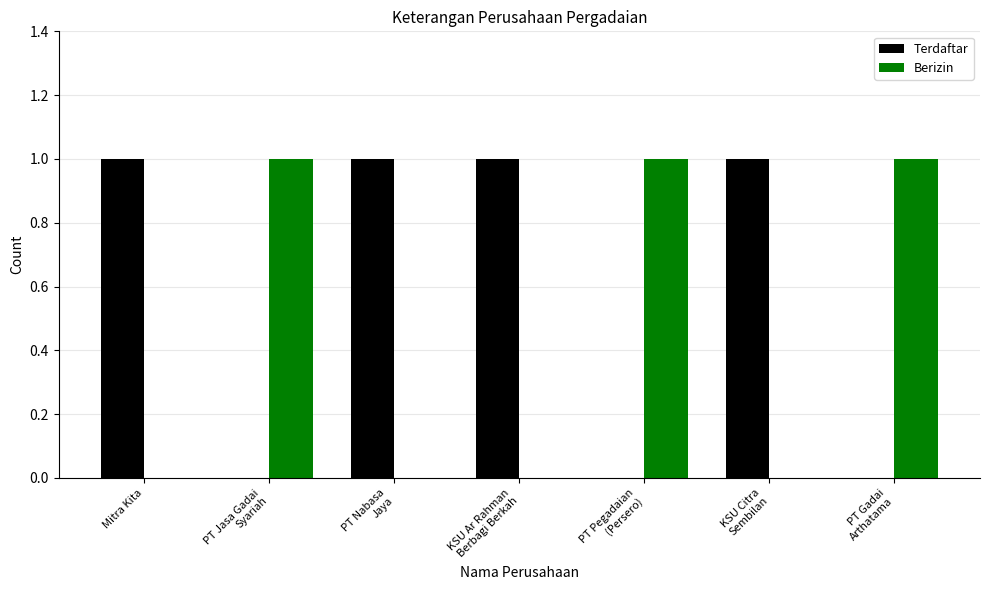

How many groups of bars are there?

7